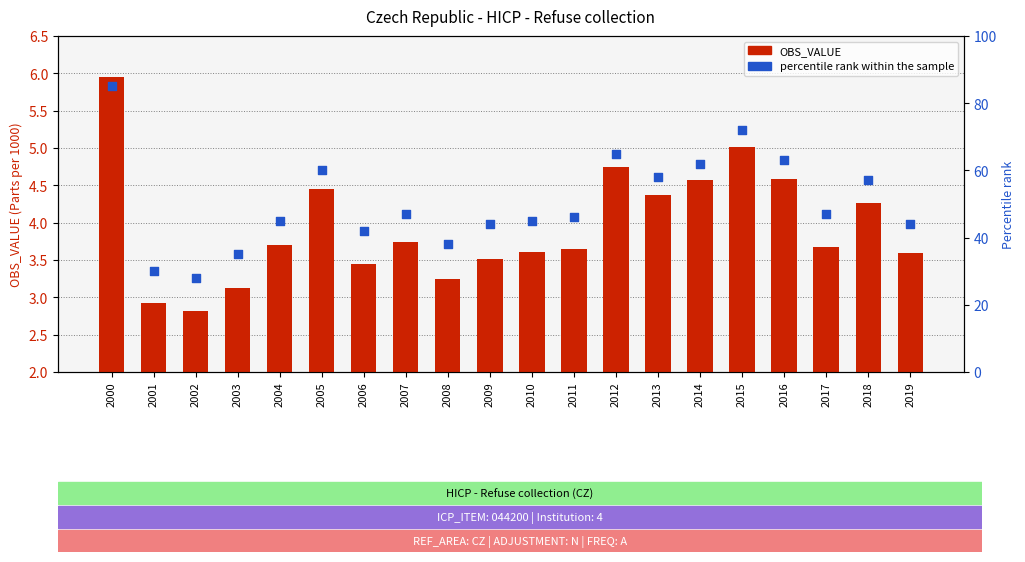

Which series reaches the minimum Y coordinate?

OBS_VALUE